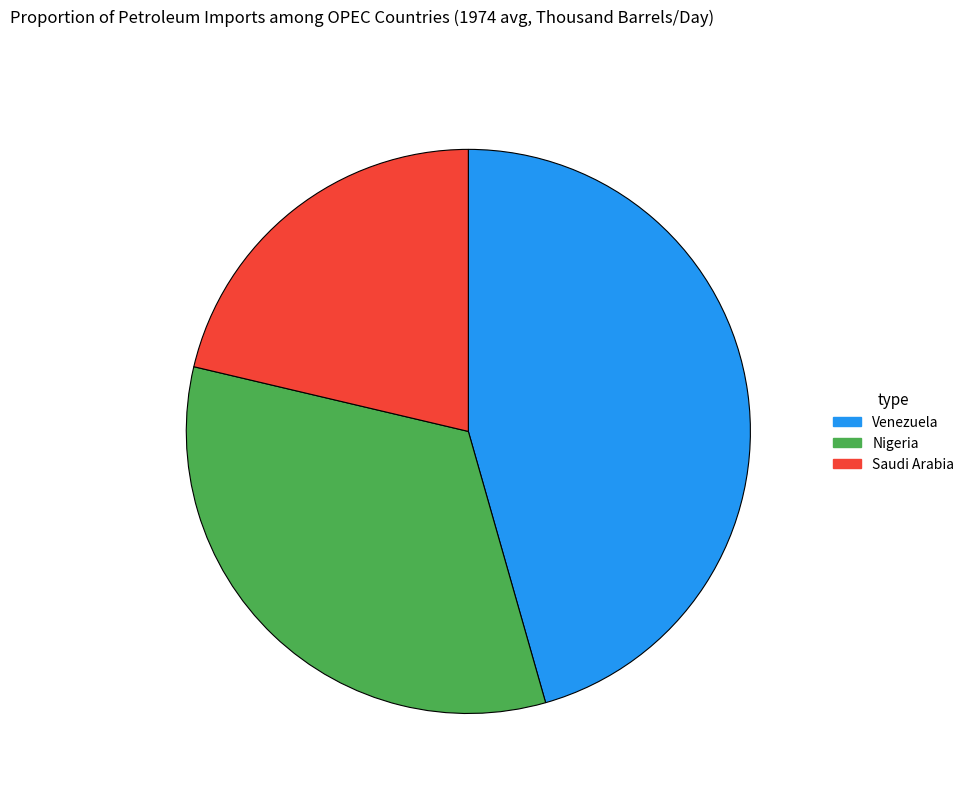

Is there any slice that represents more than half of the pie?

No